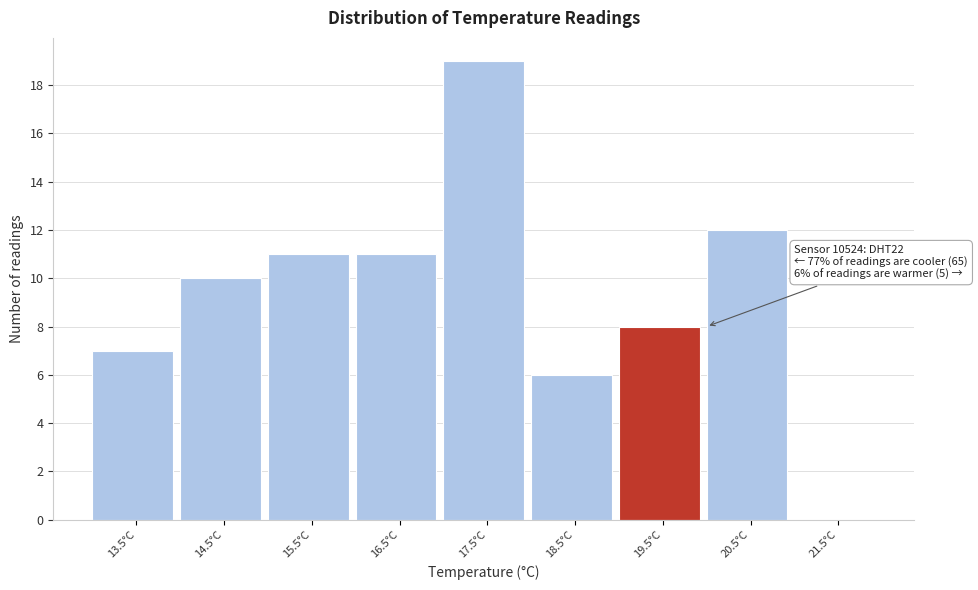

Reading left to right, extract all data points from this chart.

13.5°C=7	14.5°C=10	15.5°C=11	16.5°C=11	17.5°C=19	18.5°C=6	19.5°C=8	20.5°C=12	21.5°C=0